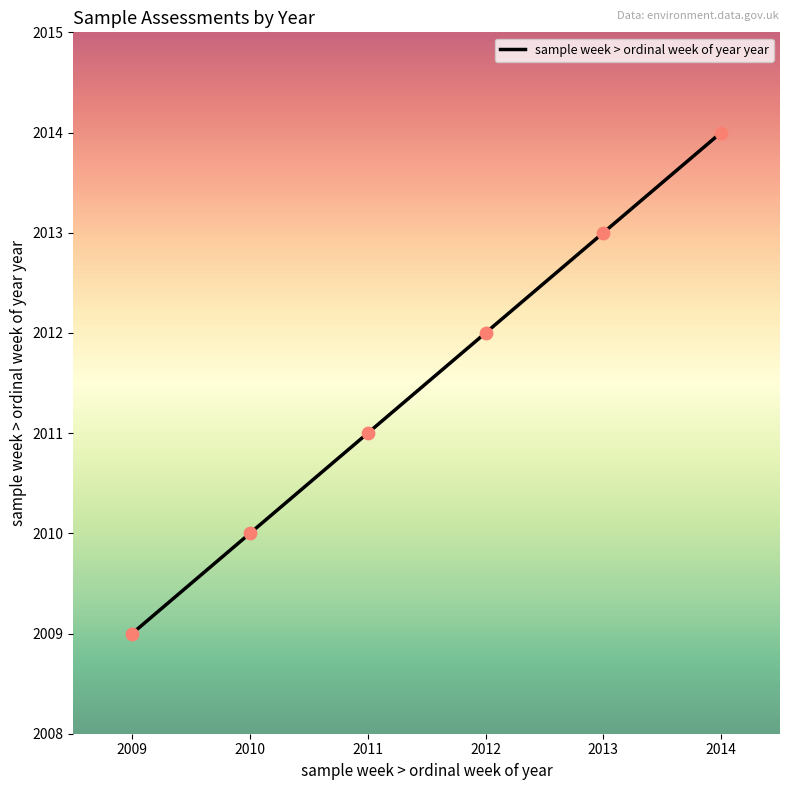

What is the change in value from 2010 to 2014?

+4